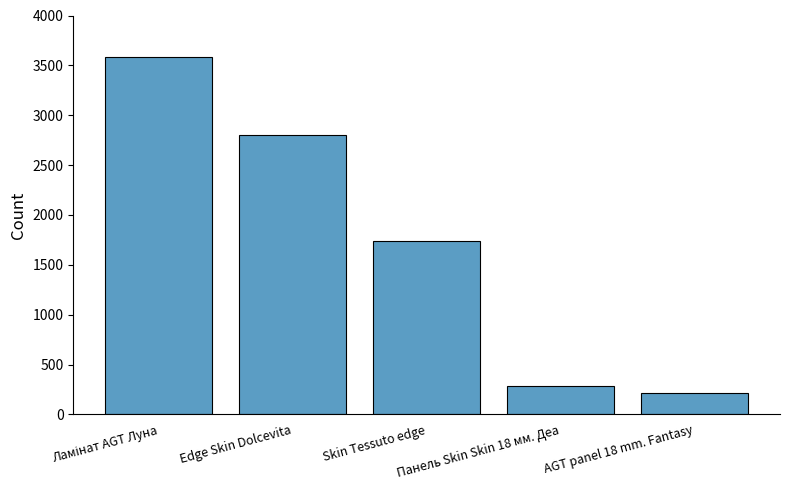

What is the sum of the values at Edge Skin Dolcevita and Панель Skin Skin 18 мм. Деа?

3094